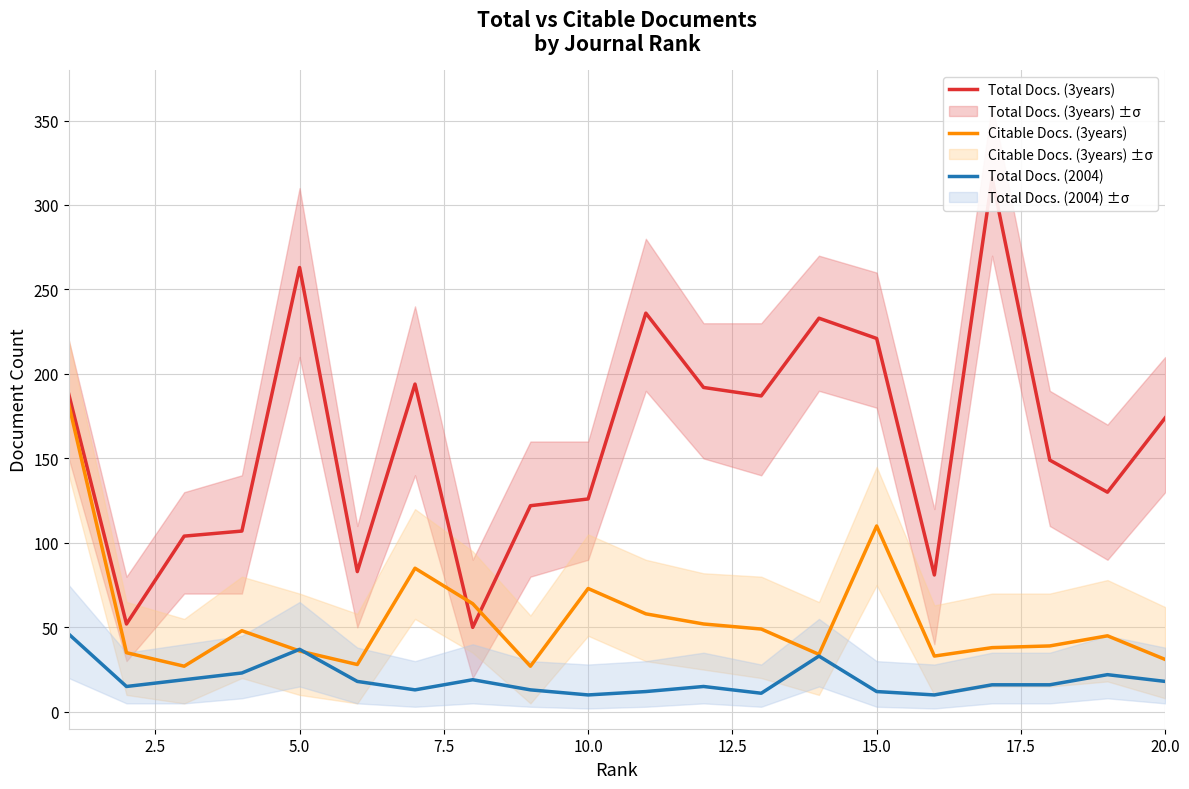

Which series changed the most between 12.5 and 12?

Total Docs. (3years)